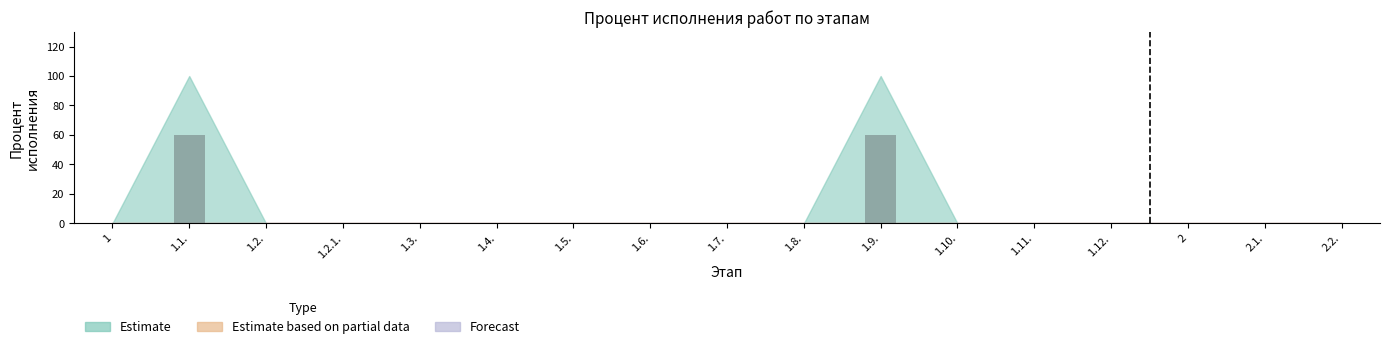

The value at 1.9. is 60. True or false?

True